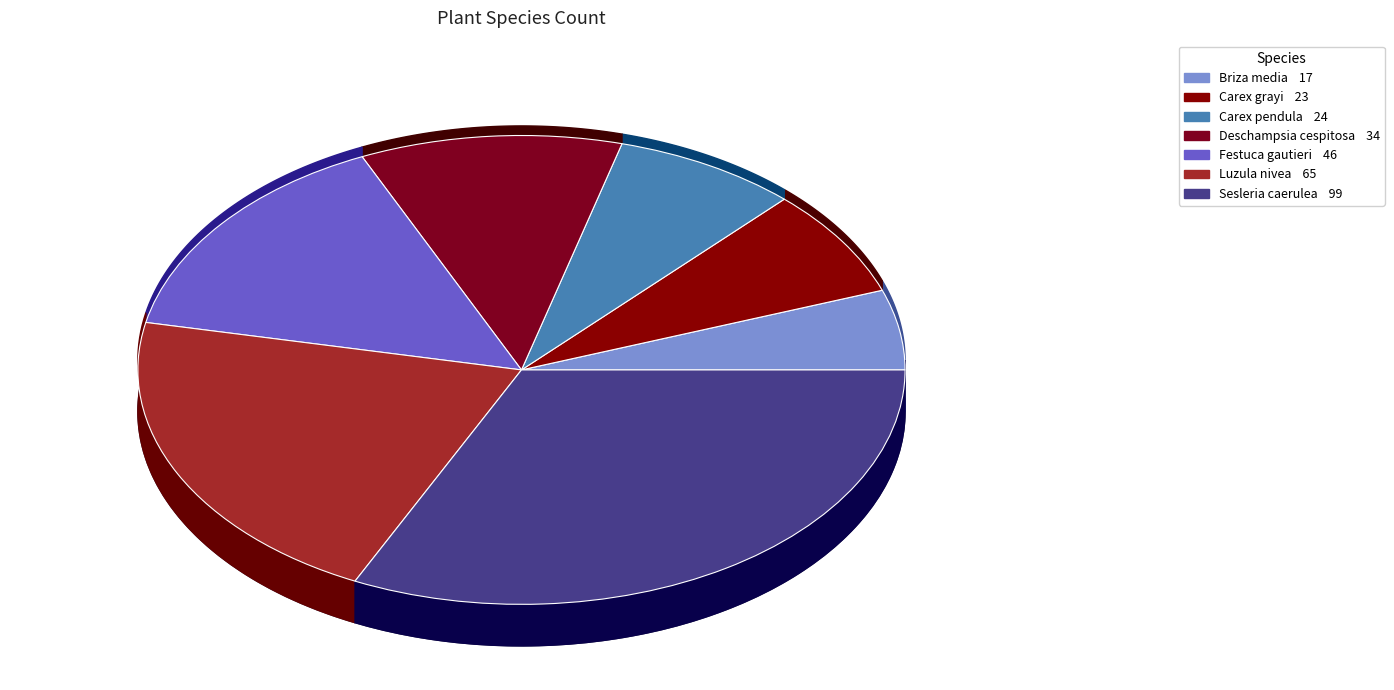

Does Carex grayi account for over 50% of the chart?

No